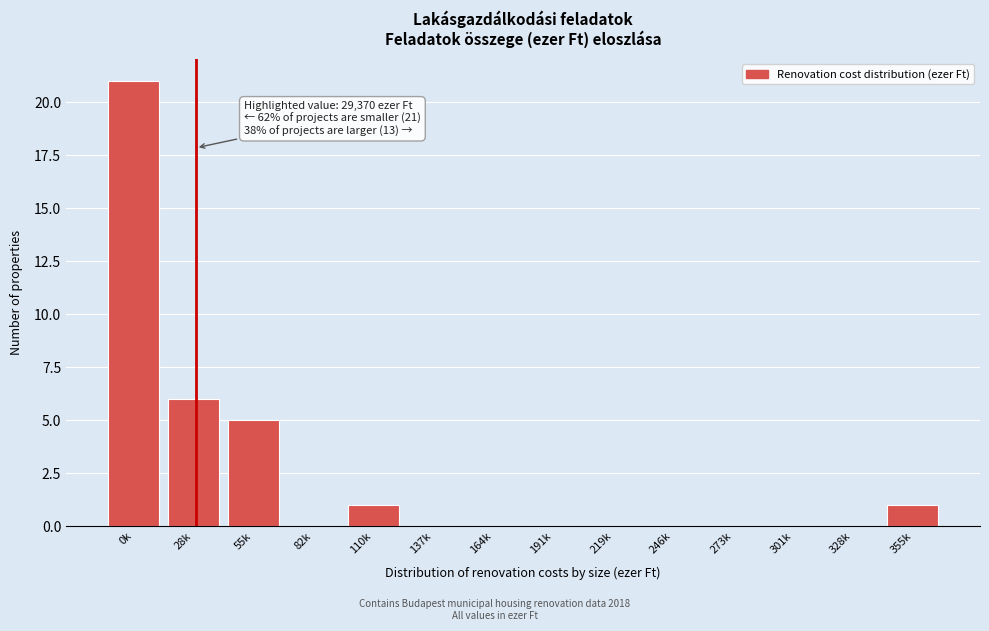

Reading left to right, transcribe all the data shown in this chart.

0k=21	28k=6	55k=5	82k=0	110k=1	137k=0	164k=0	191k=0	219k=0	246k=0	273k=0	301k=0	328k=0	355k=1